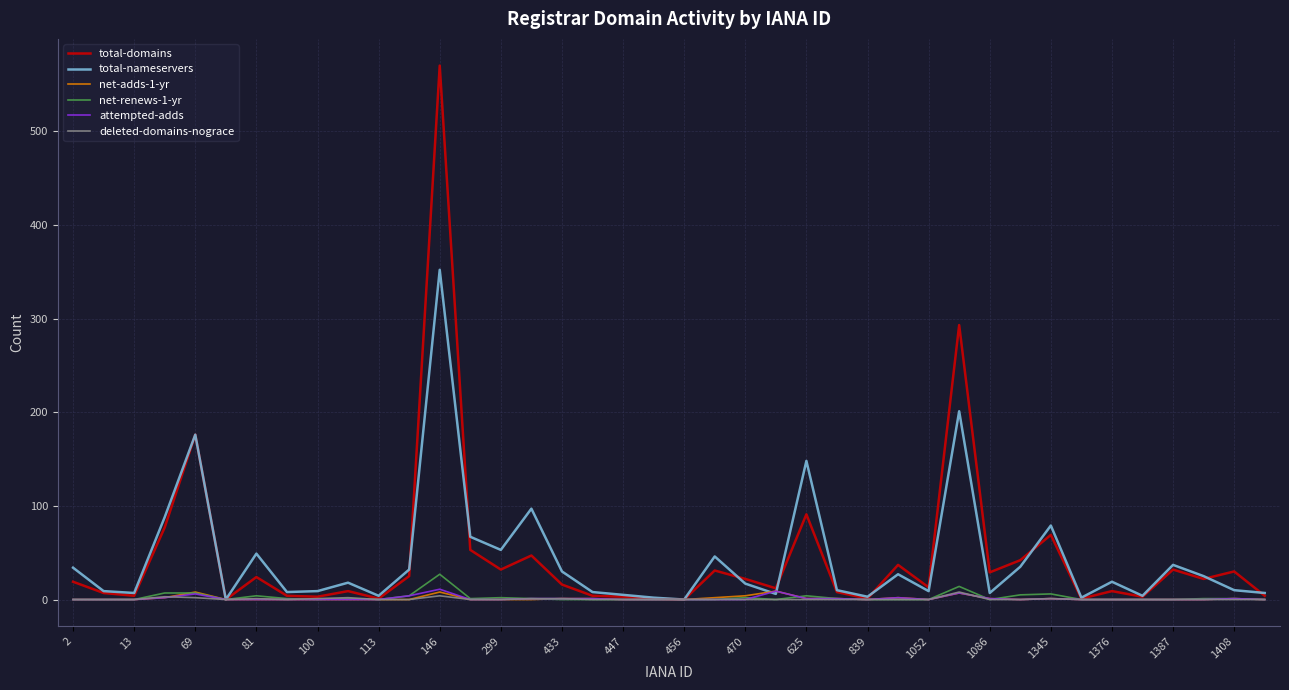

What is the maximum value shown in the chart?

570